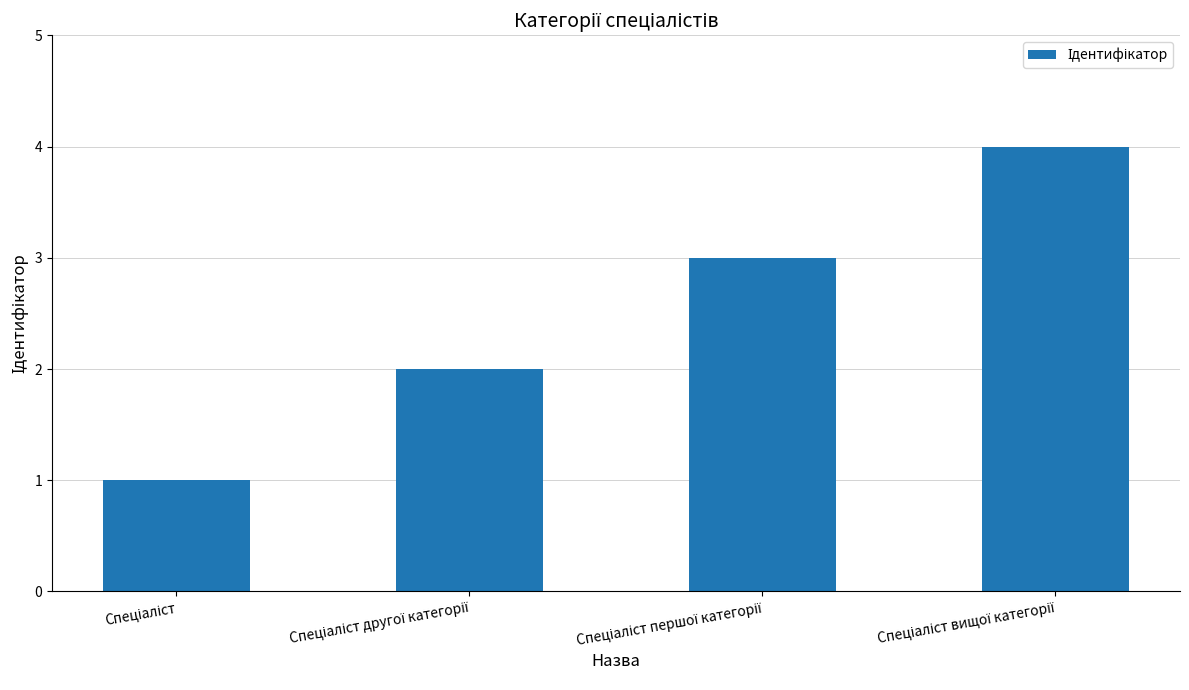

How many bars are there in total?

4